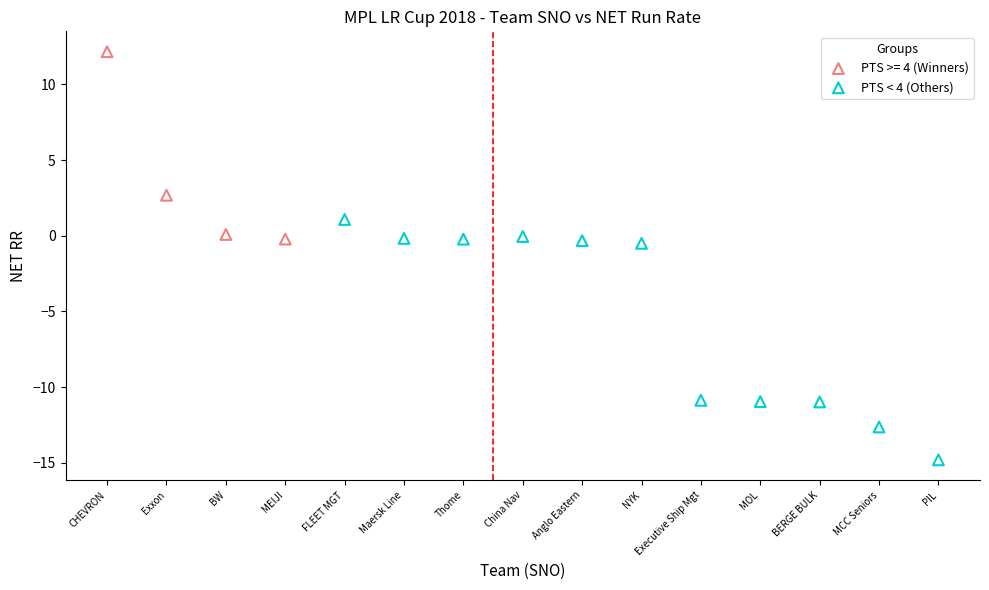

Which series contains the highest Y value?

PTS >= 4 (Winners)